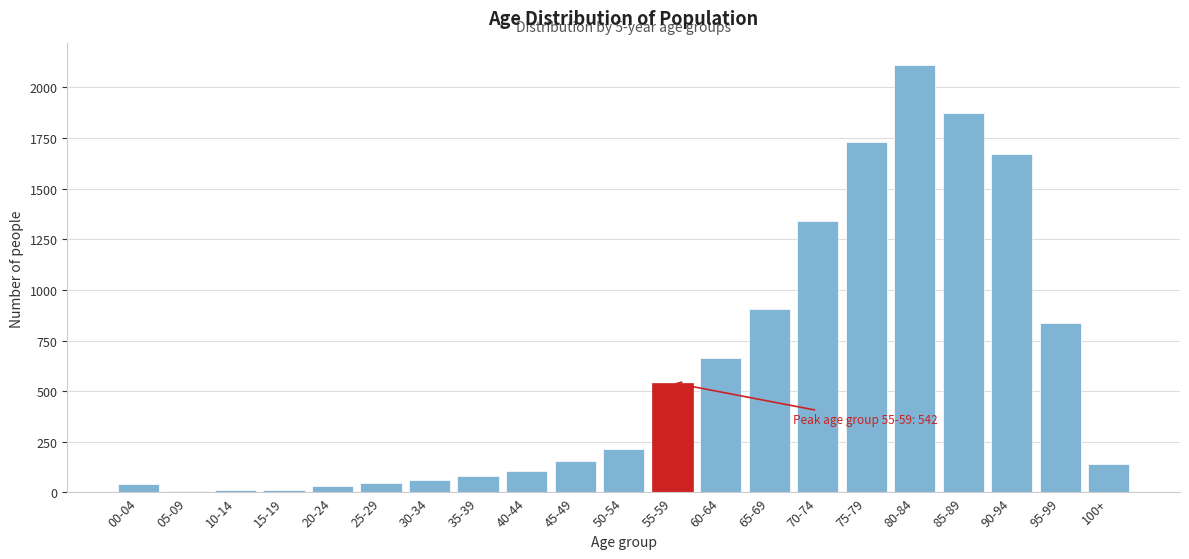

At which category does the chart reach its peak across all series?

80-84